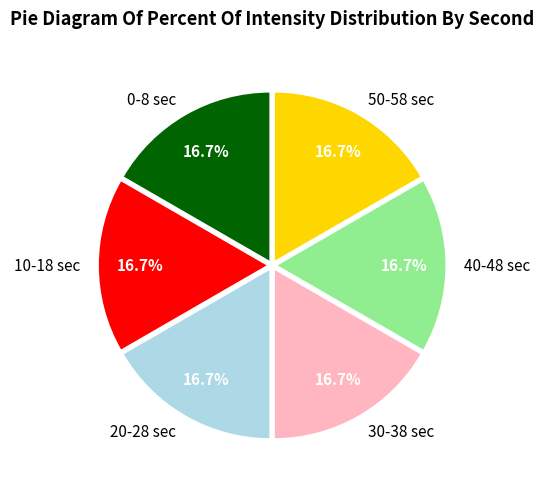

Approximately how many times larger is the value at 20-28 sec compared to 0-8 sec?

1.0